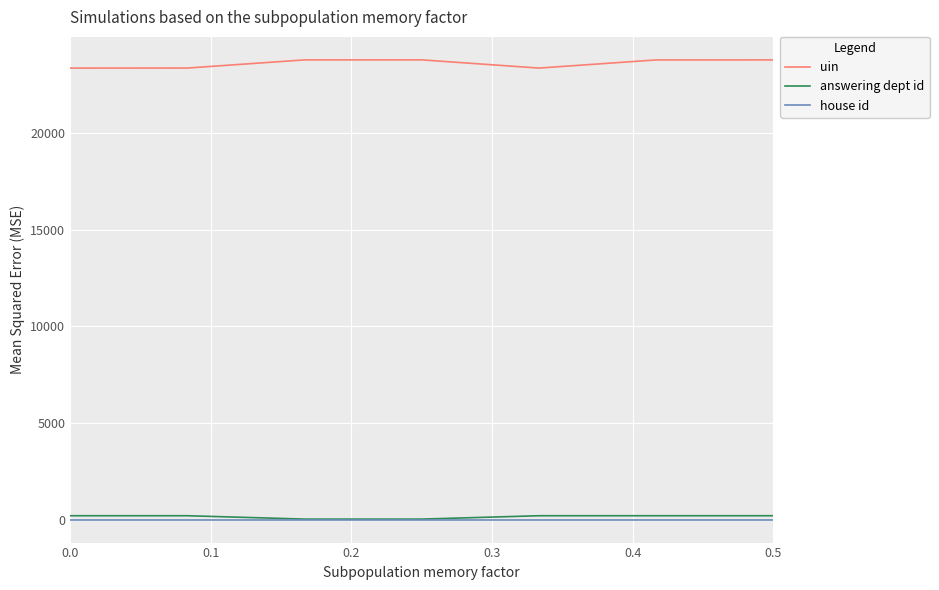

Which series has the largest total across all categories?

uin